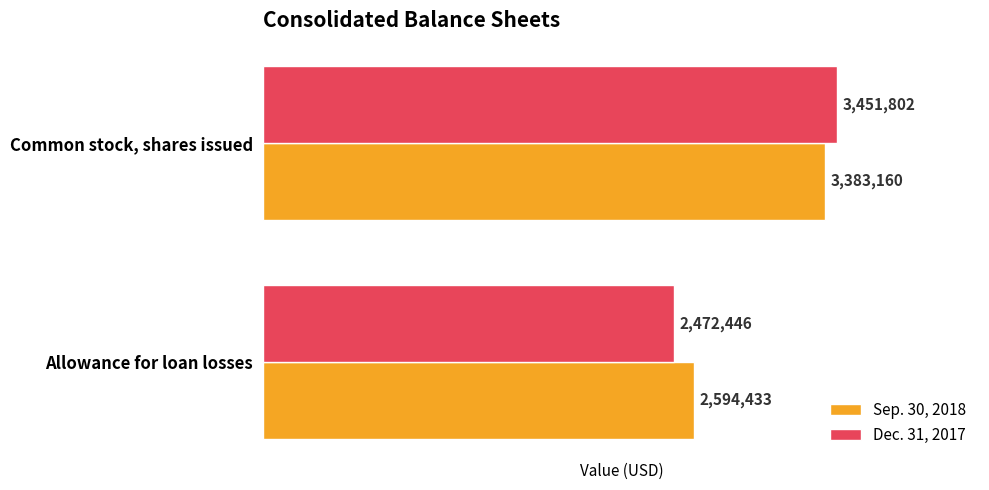

Which series has the widest spread of values?

Dec. 31, 2017